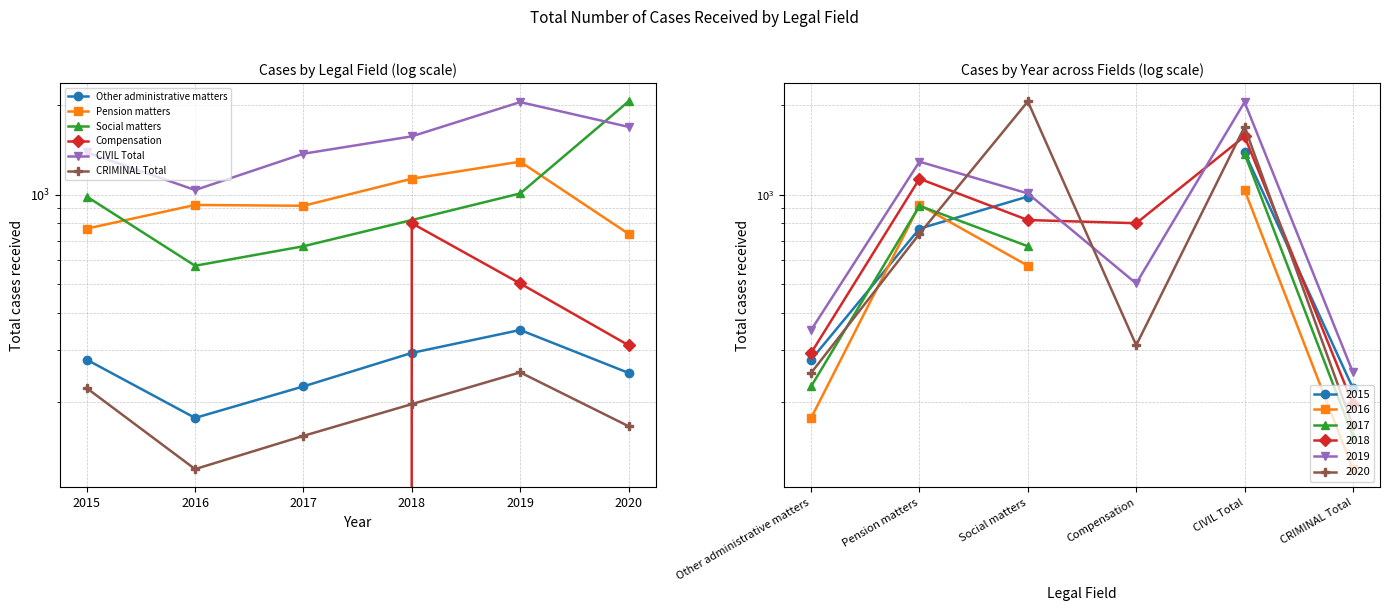

Read the Social matters value at 2016.

576